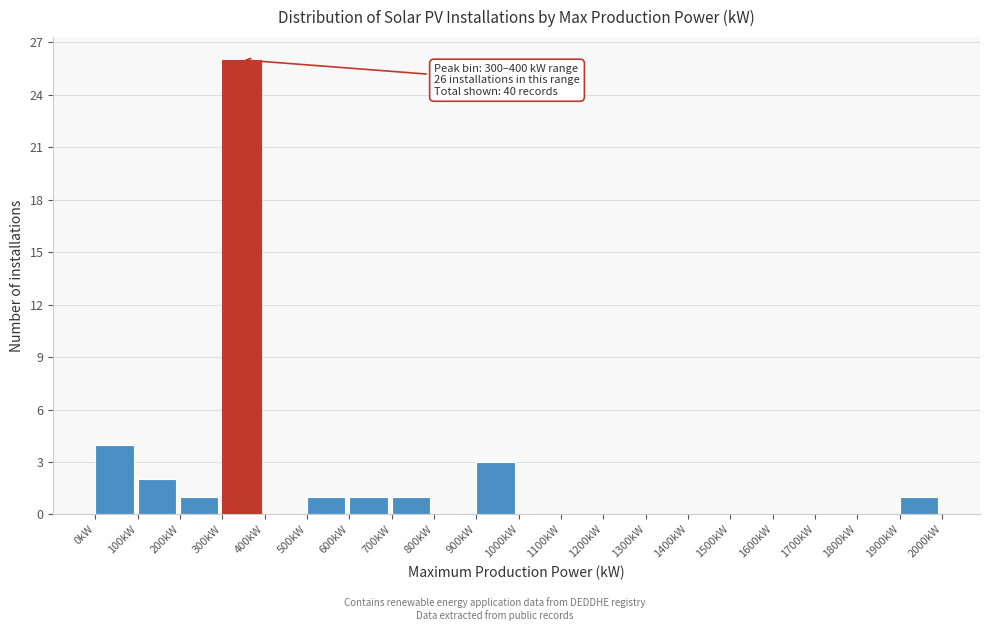

Which range on the x-axis has the tallest bar?

300 to 400